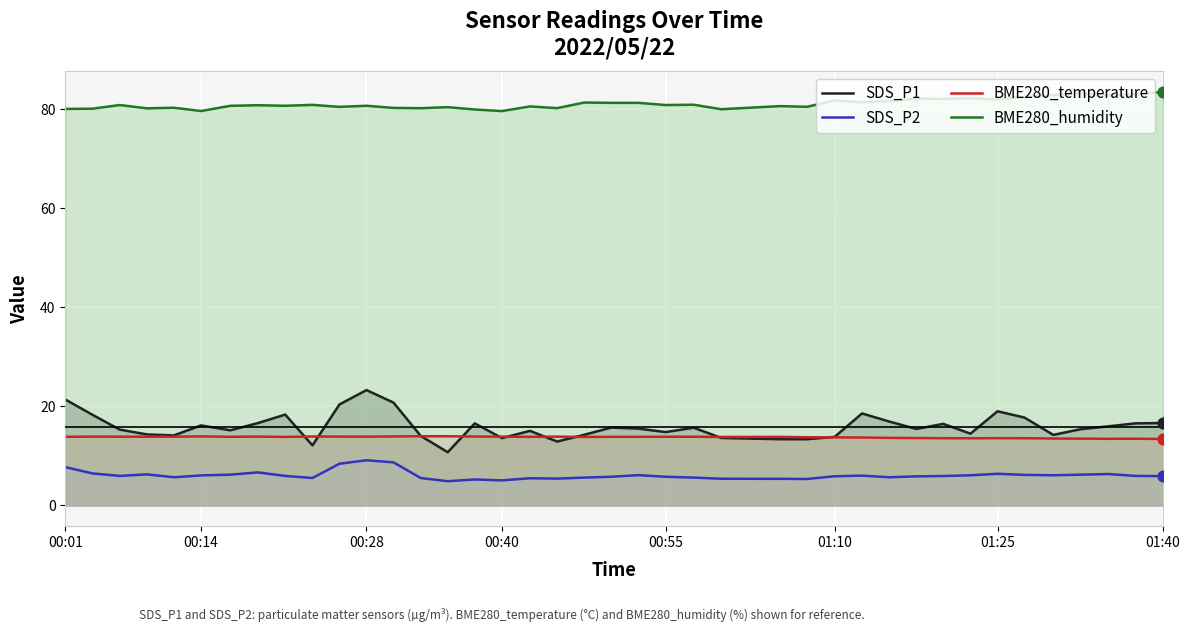

Which series contains the lowest Y value?

SDS_P2